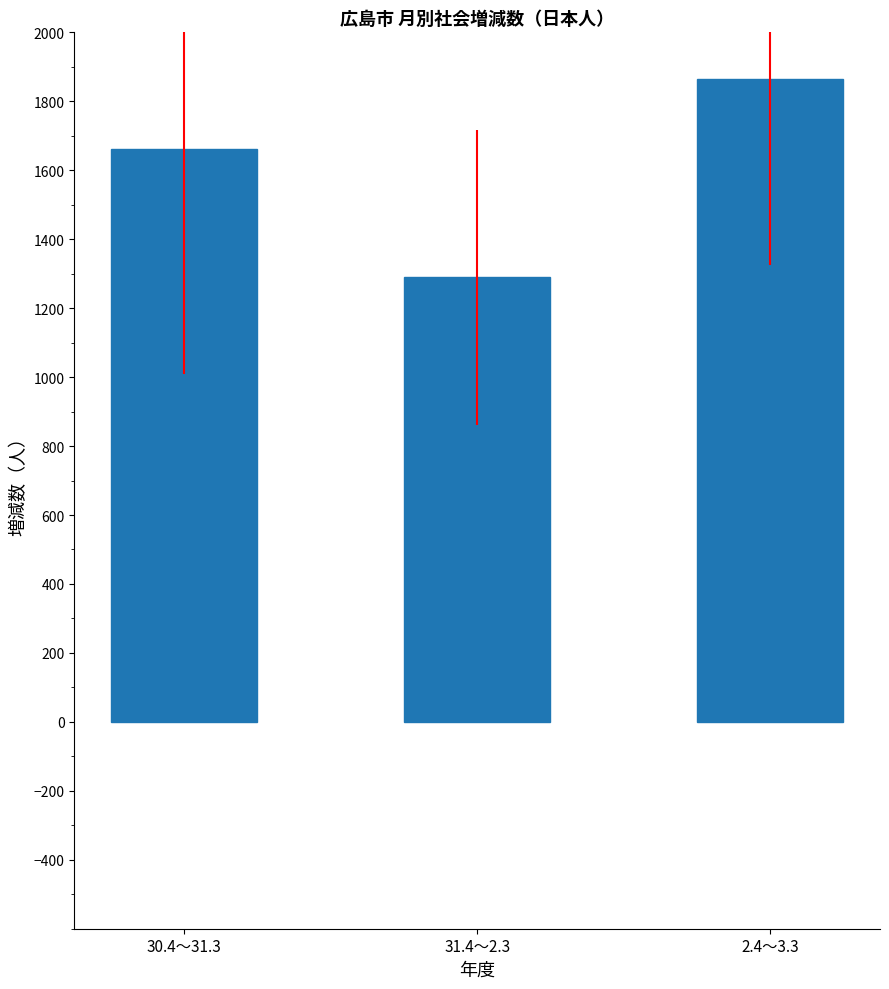

What is the value of the 3rd bar from the left?

1864